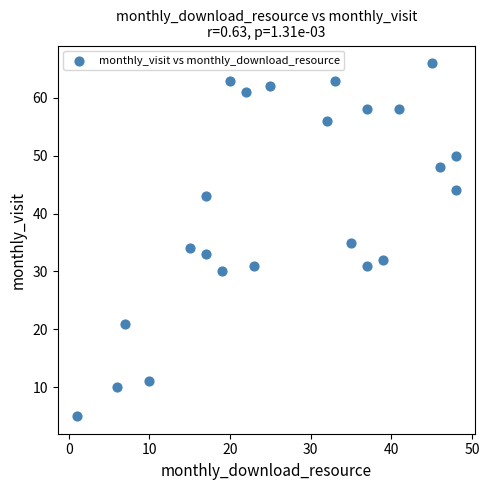

What is the range of X values (max minus min)?

47